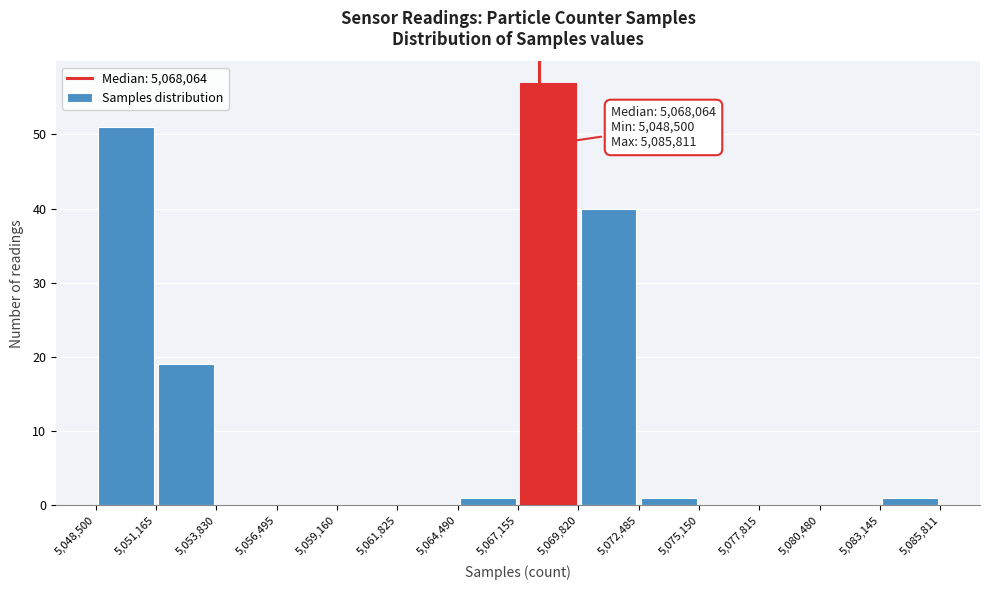

Over which range of the x-axis is the bar tallest?

5,067,155 to 5,069,820